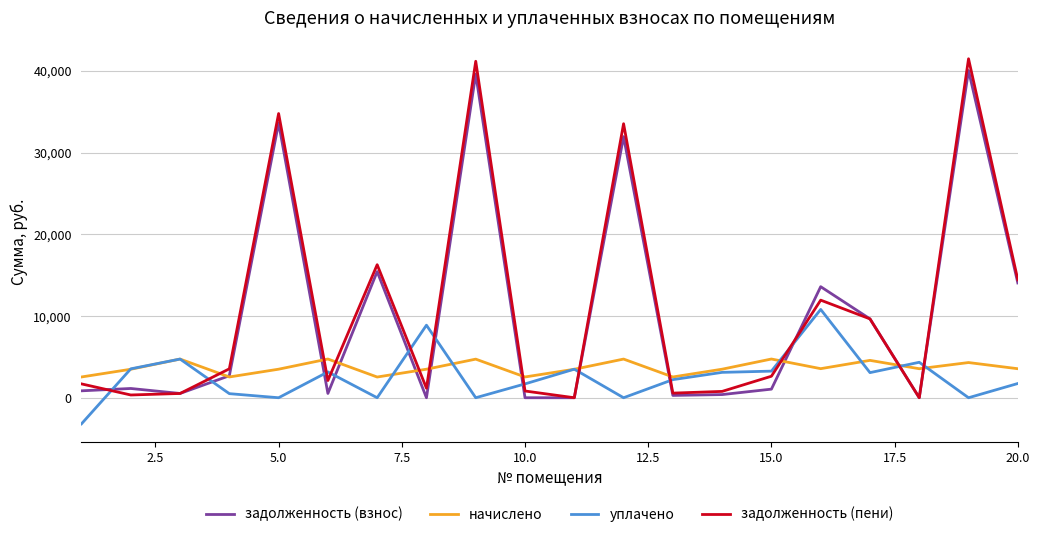

Rank the series by their maximum value, from highest to lowest.

задолженность (пени), задолженность (взнос), уплачено, начислено